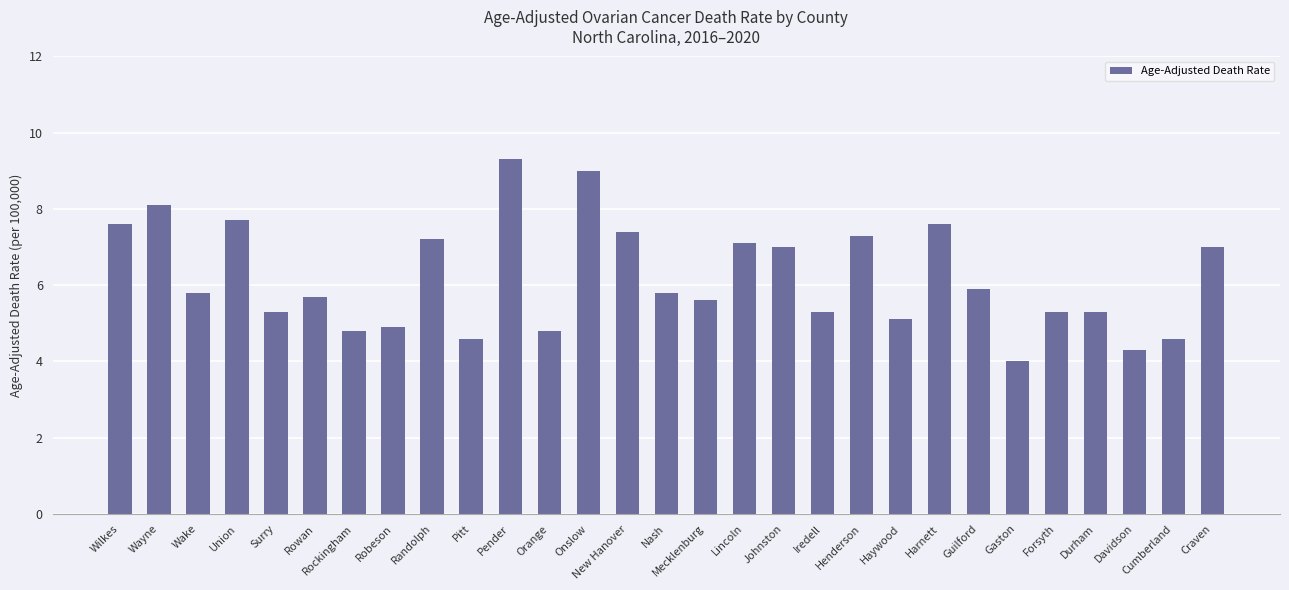

What is the difference between the maximum and minimum values?

5.3